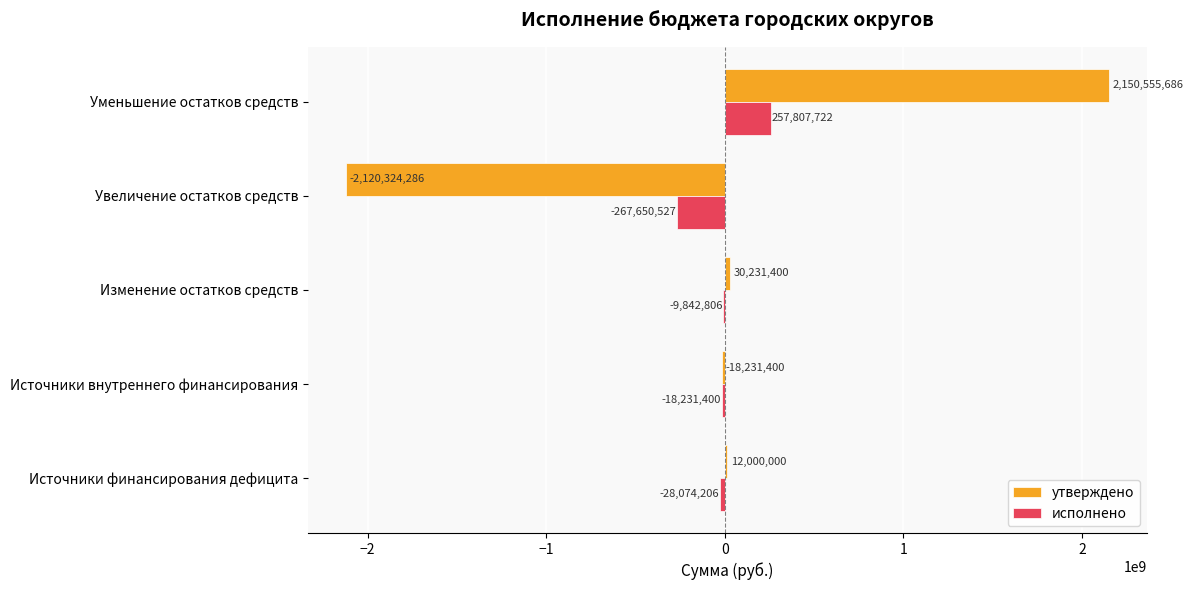

The утверждено series shows -2120324285.5 at Увеличение остатков средств. True or false?

True